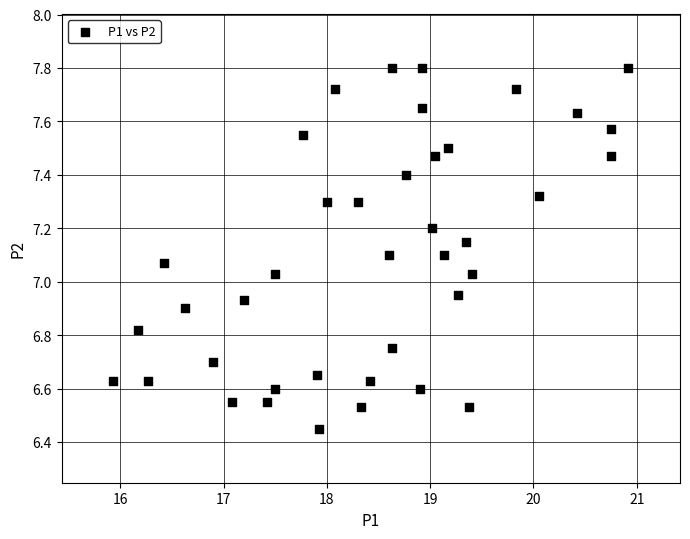

What is the range of X values (max minus min)?

5.0